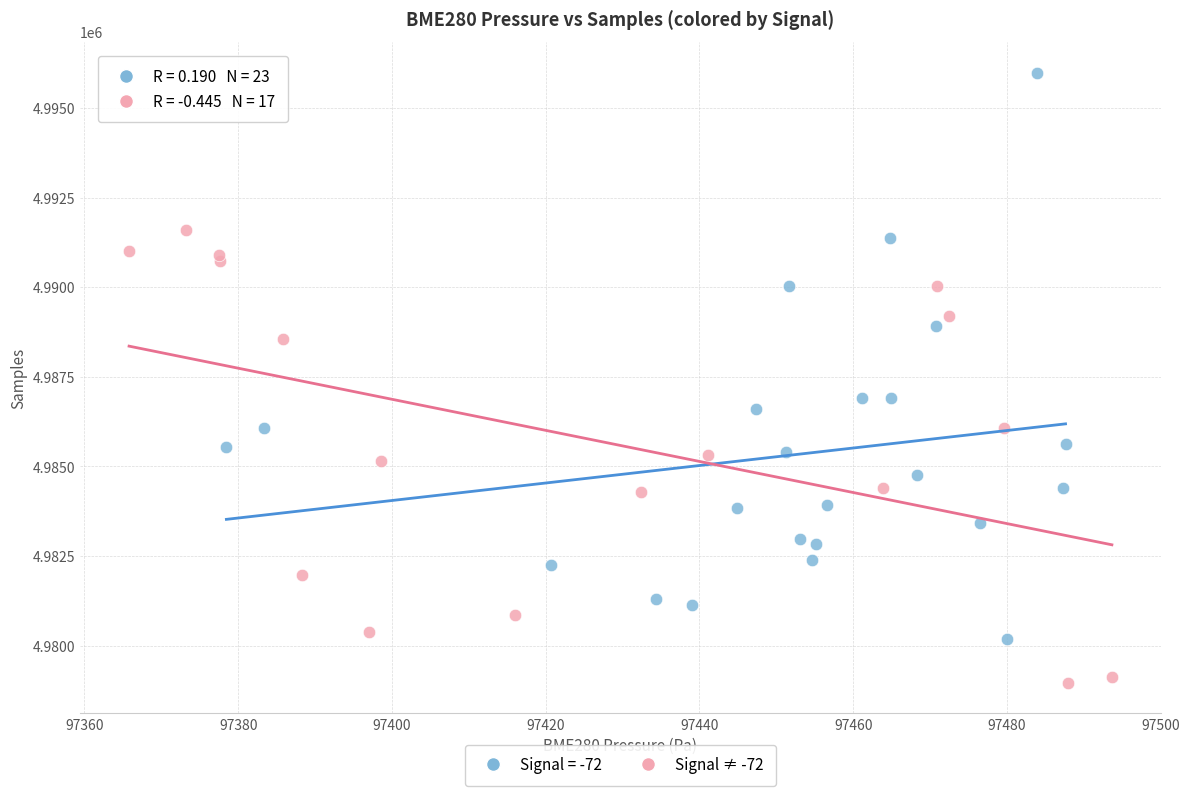

Which series has the widest spread of Y values?

Signal = -72